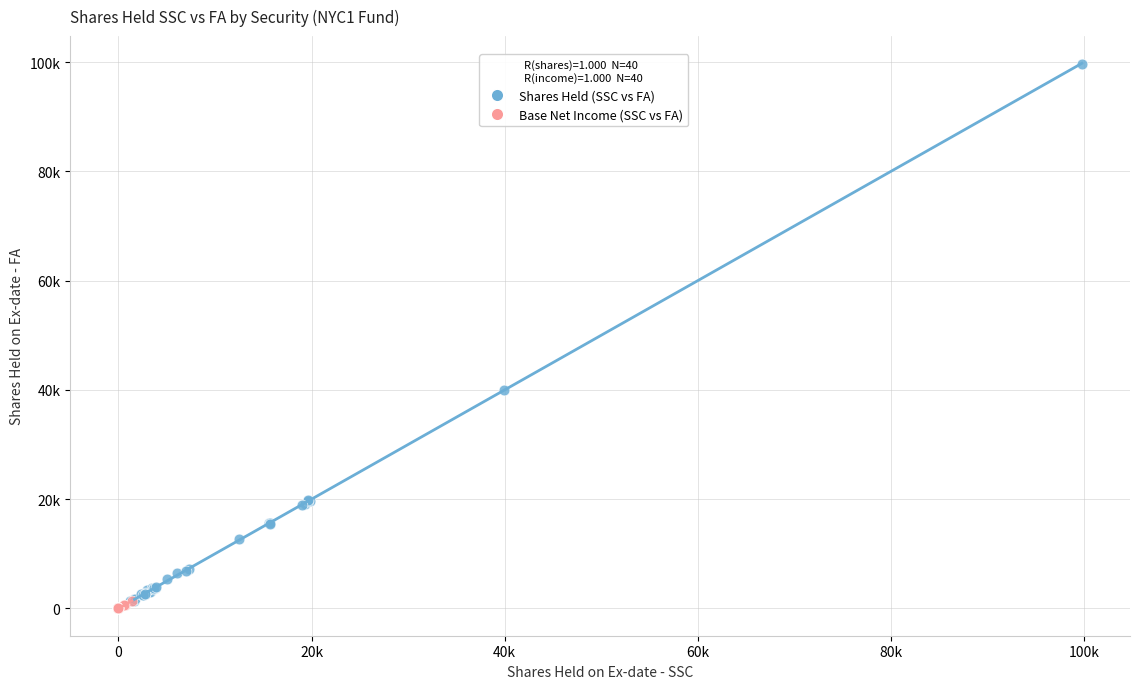

Which series has the widest spread of Y values?

Shares Held (SSC vs FA)